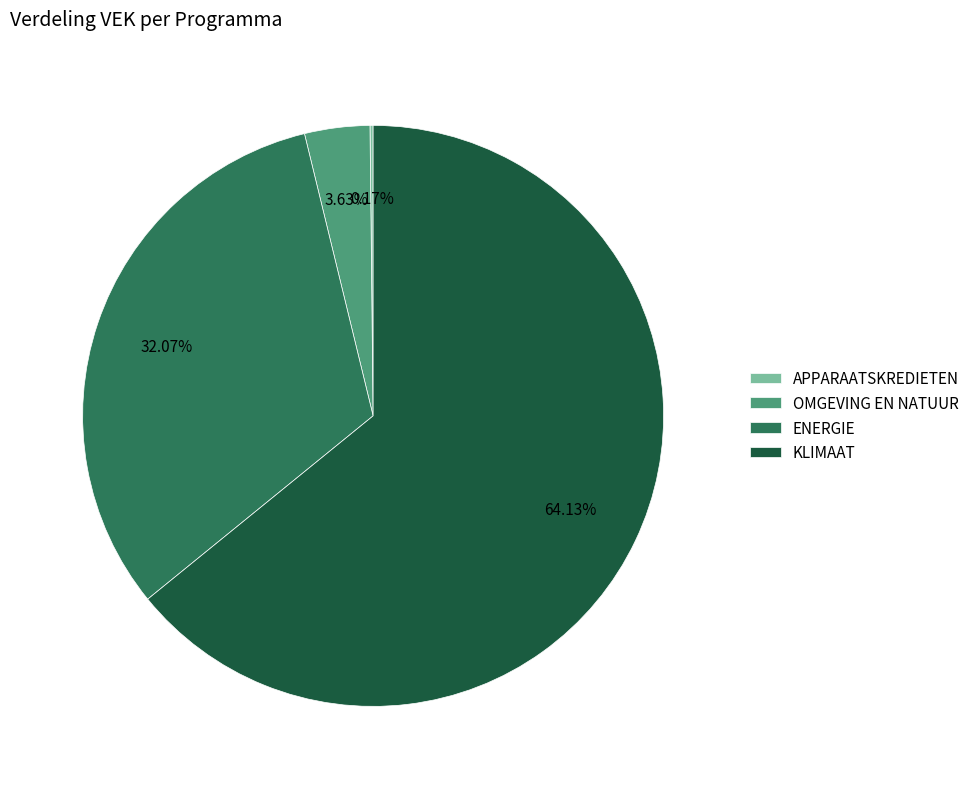

Is the sum of KLIMAAT and ENERGIE greater than half?

Yes